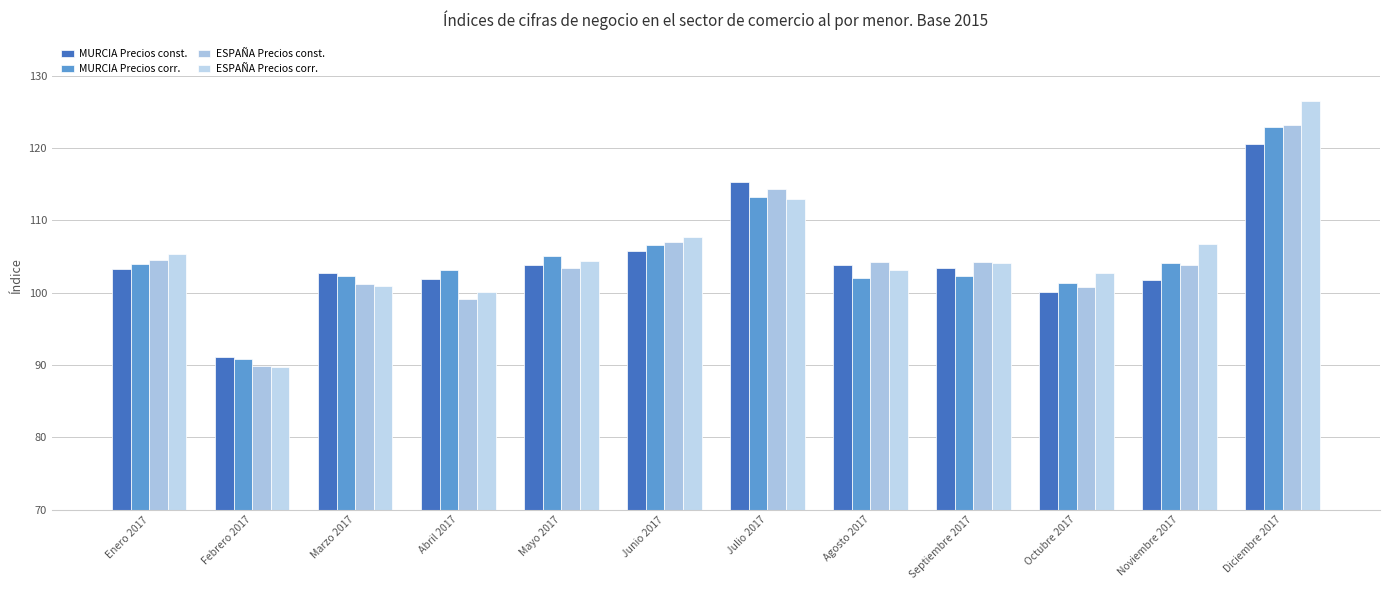

True or false: ESPAÑA Precios const. has a value of 190.1 at Diciembre 2017.

False